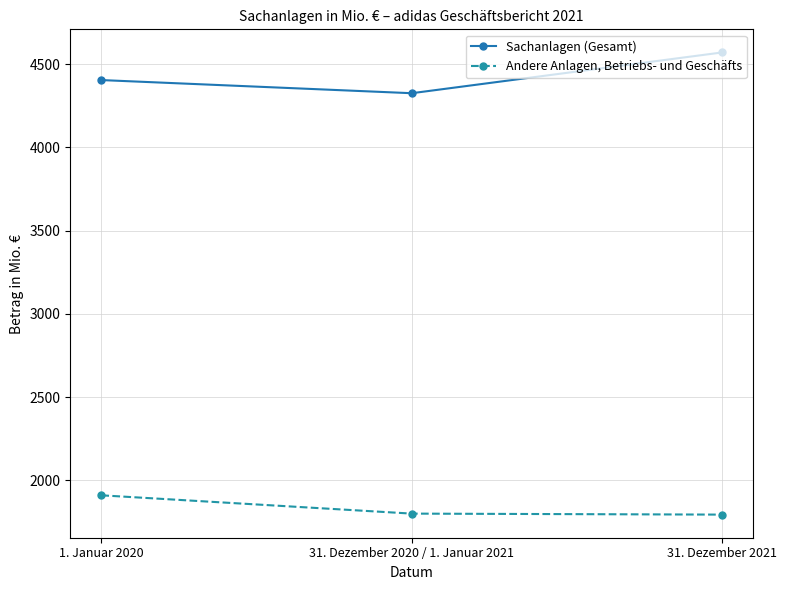

True or false: Sachanlagen (Gesamt) has a value of 4571 at 31. Dezember 2021.

True